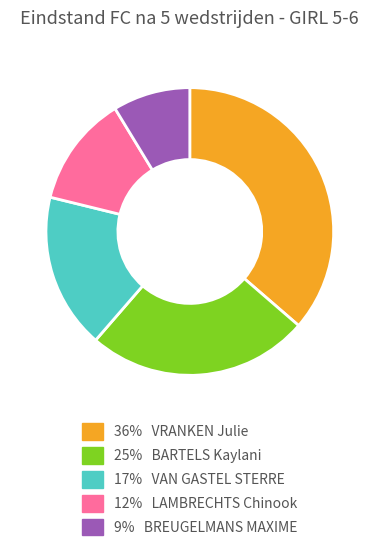

Does any single category account for the majority?

No